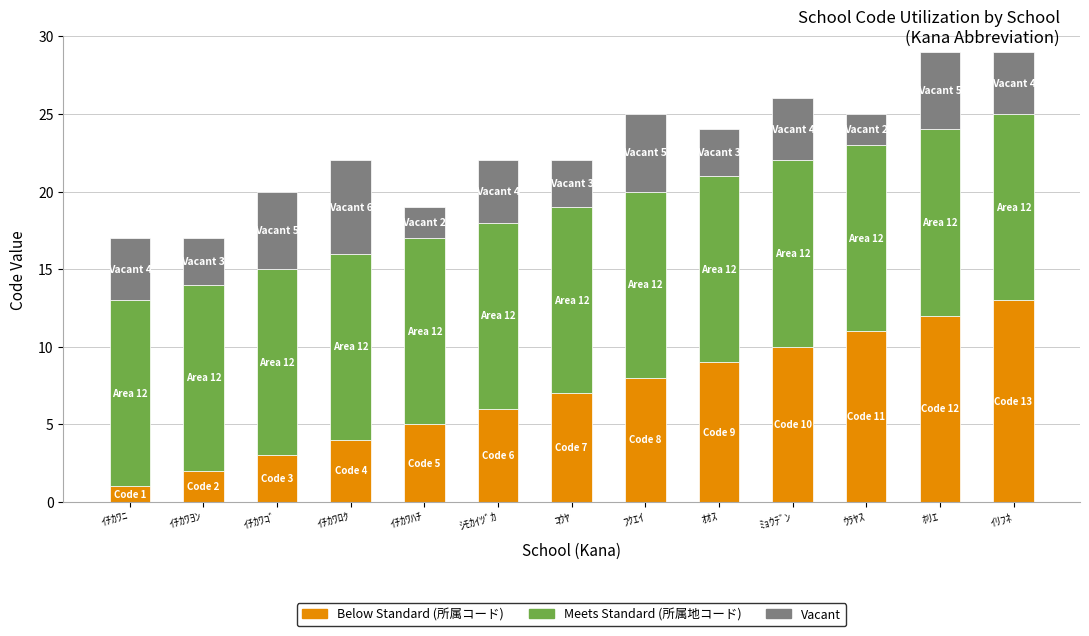

Count the number of categories in the chart.

13